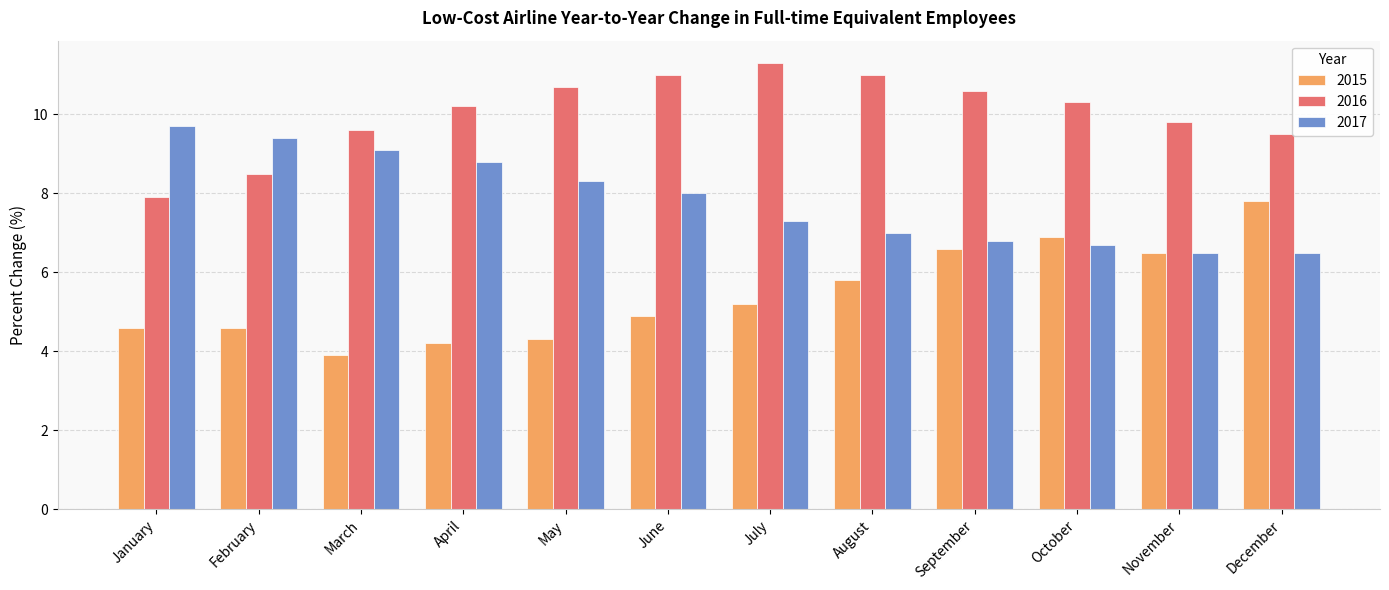

What is the difference between the 2017 values at May and June?

0.3